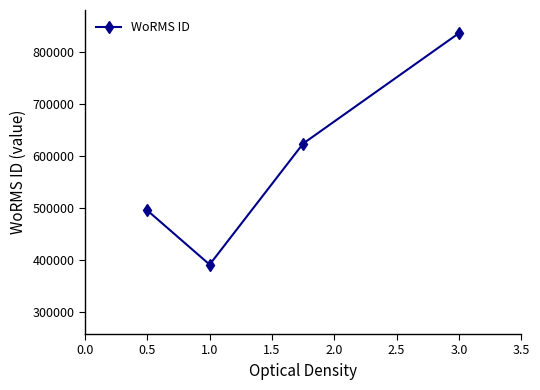

What is the sum of all values?

2348901